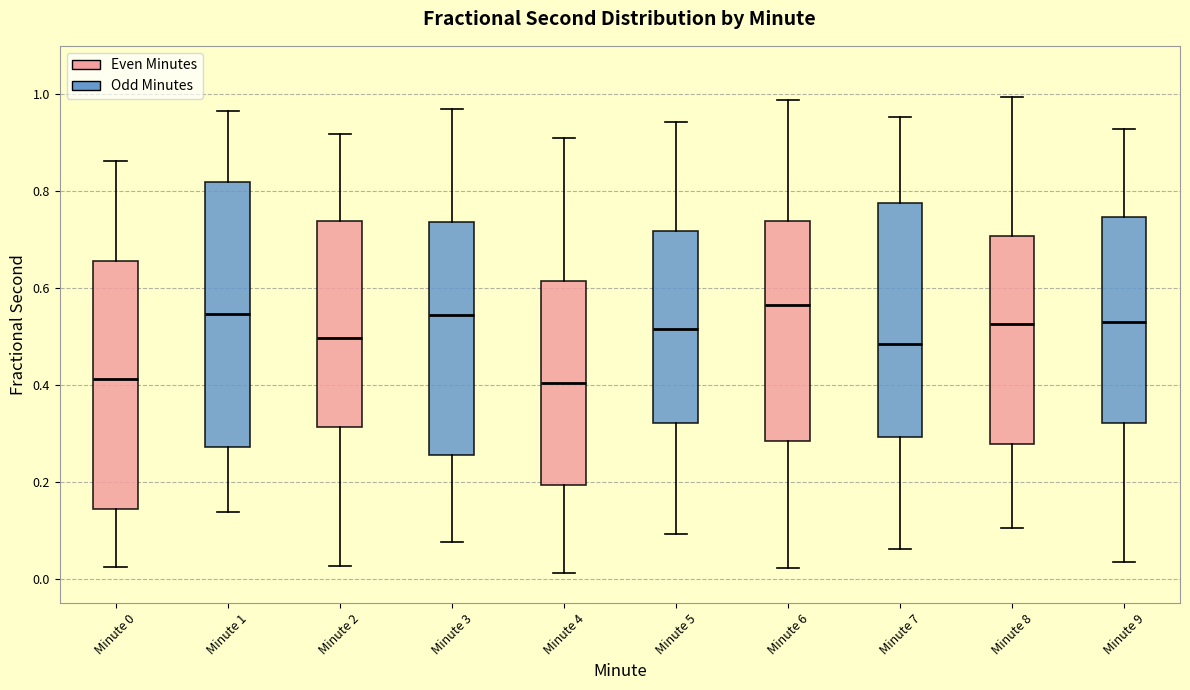

Which box is the tallest, from its lower edge to its upper edge?

Minute 1